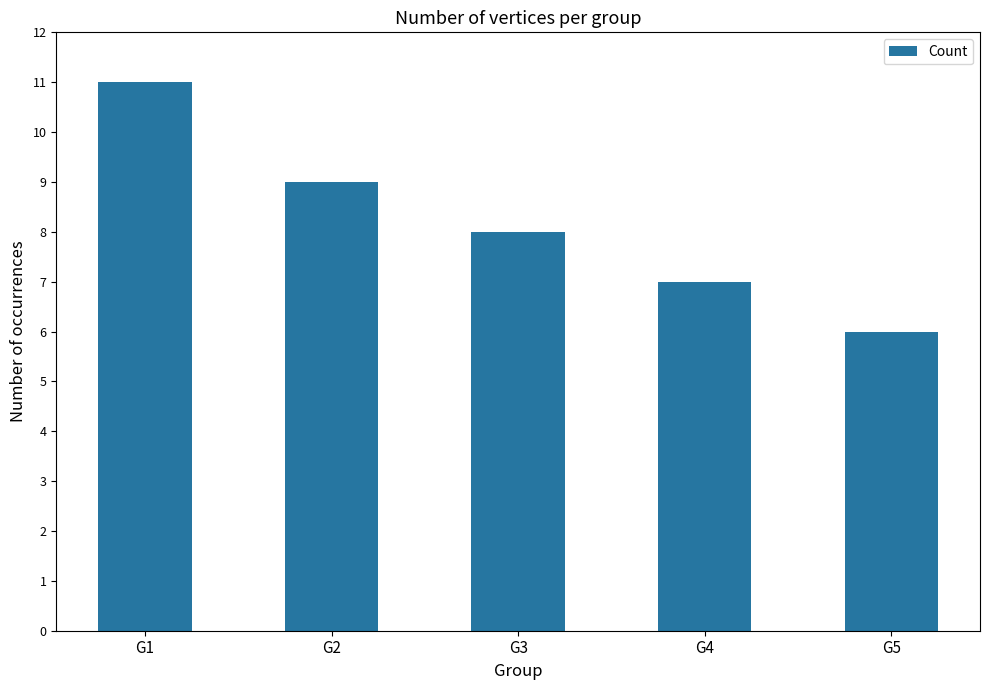

What is the difference between the maximum and second lowest values?

4